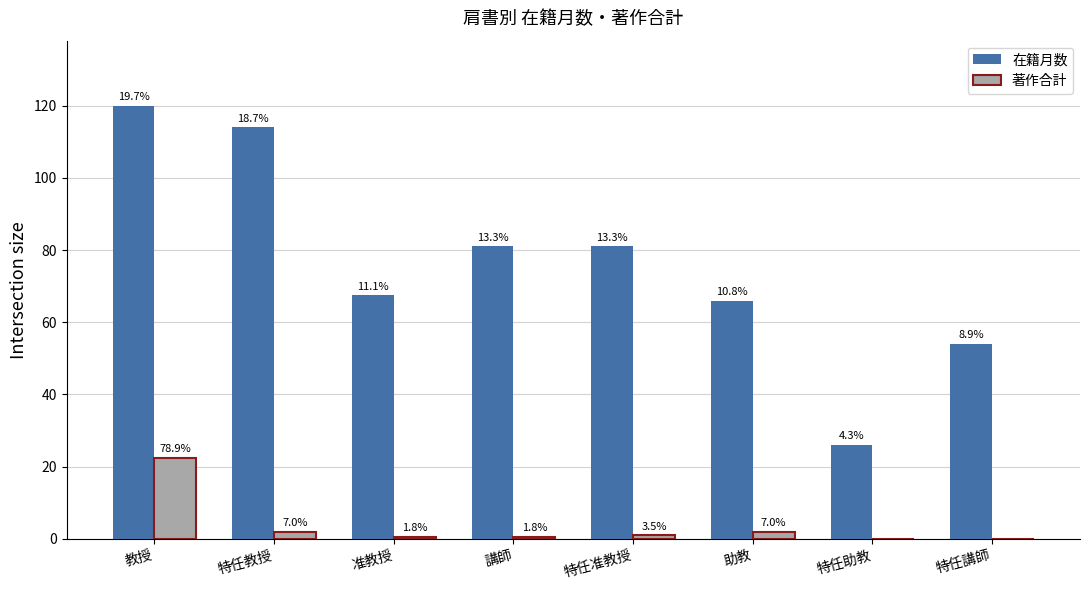

Are the bars horizontal?

No